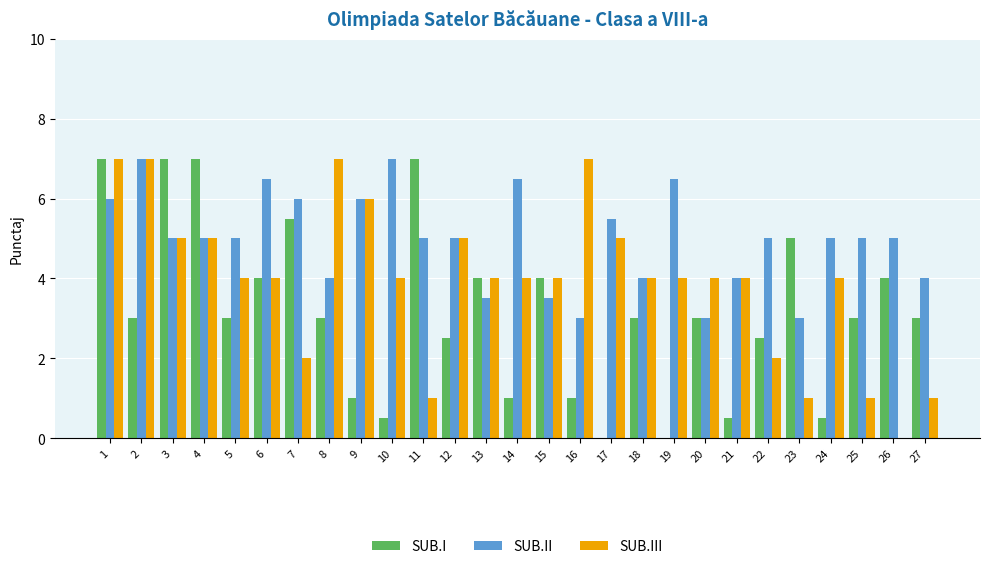

What is the maximum value for SUB.I?

7.0